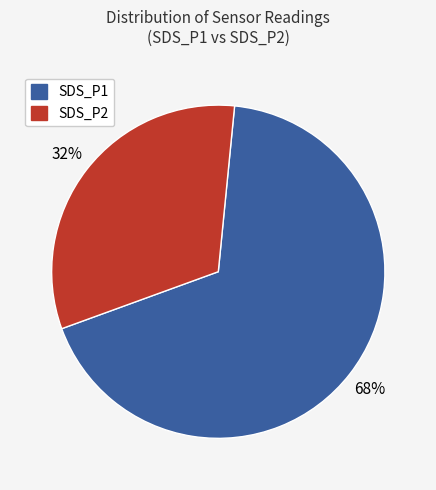

Which category accounts for the majority?

SDS_P1